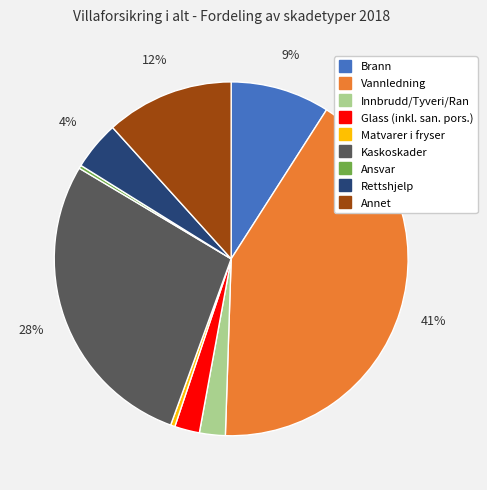

True or false: Annet accounts for 1% of the total.

False